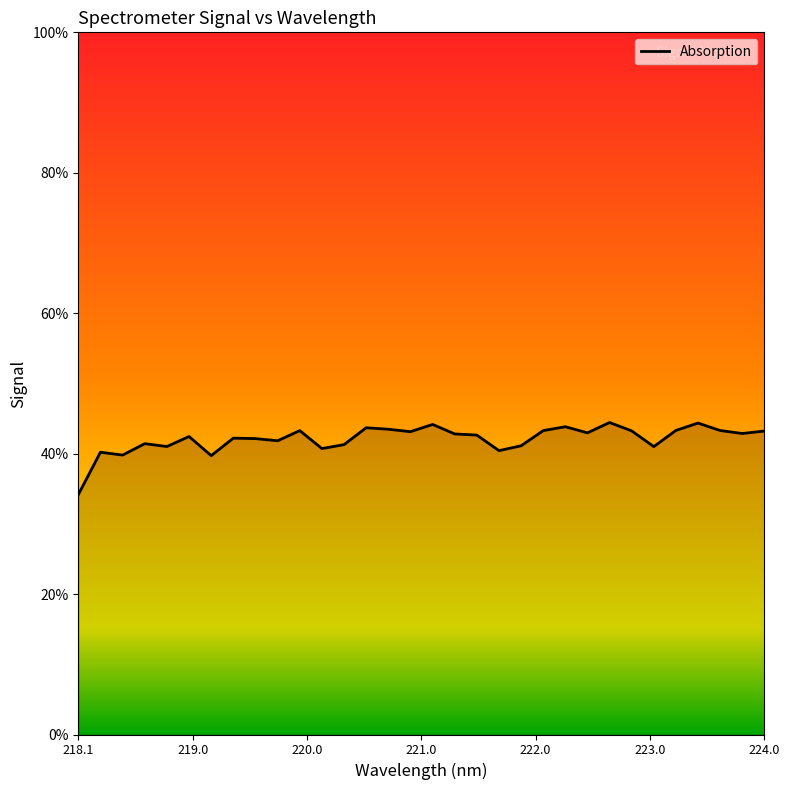

Is this an area chart (filled region under the line)?

Yes